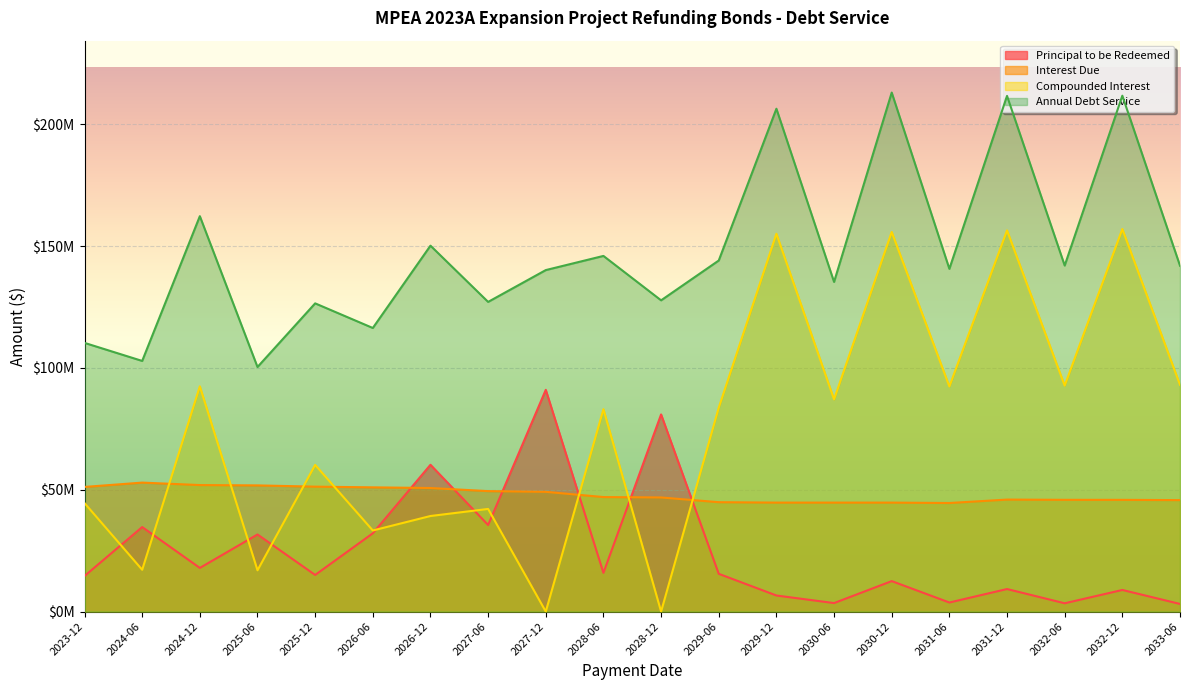

What is the difference between the Compounded Interest values at 2023-12 and 2027-06?

2400201.0